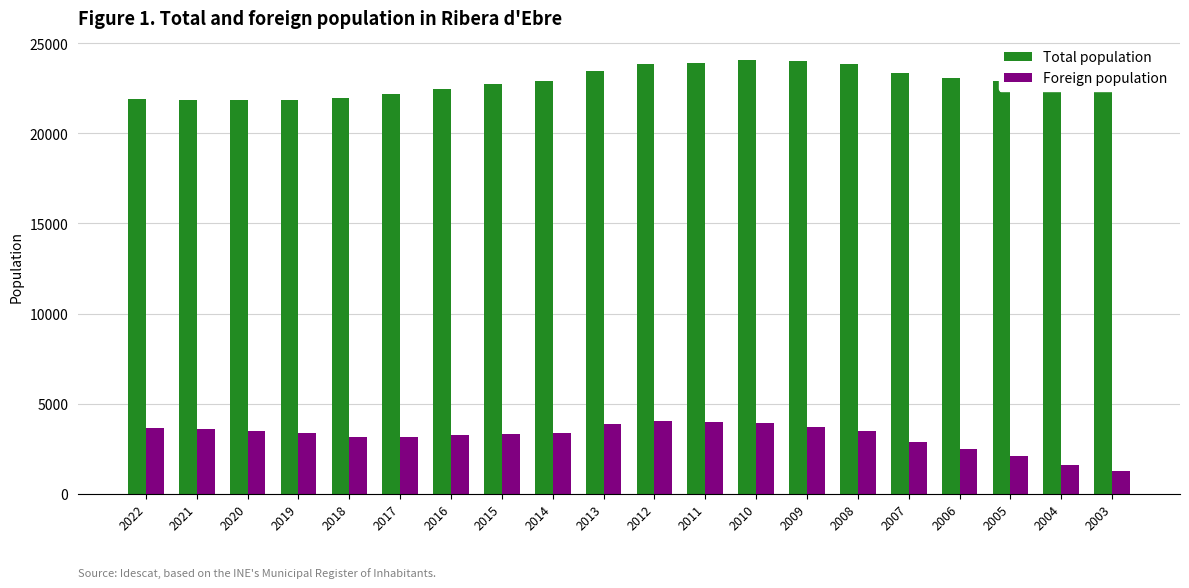

Count the number of categories in the chart.

20